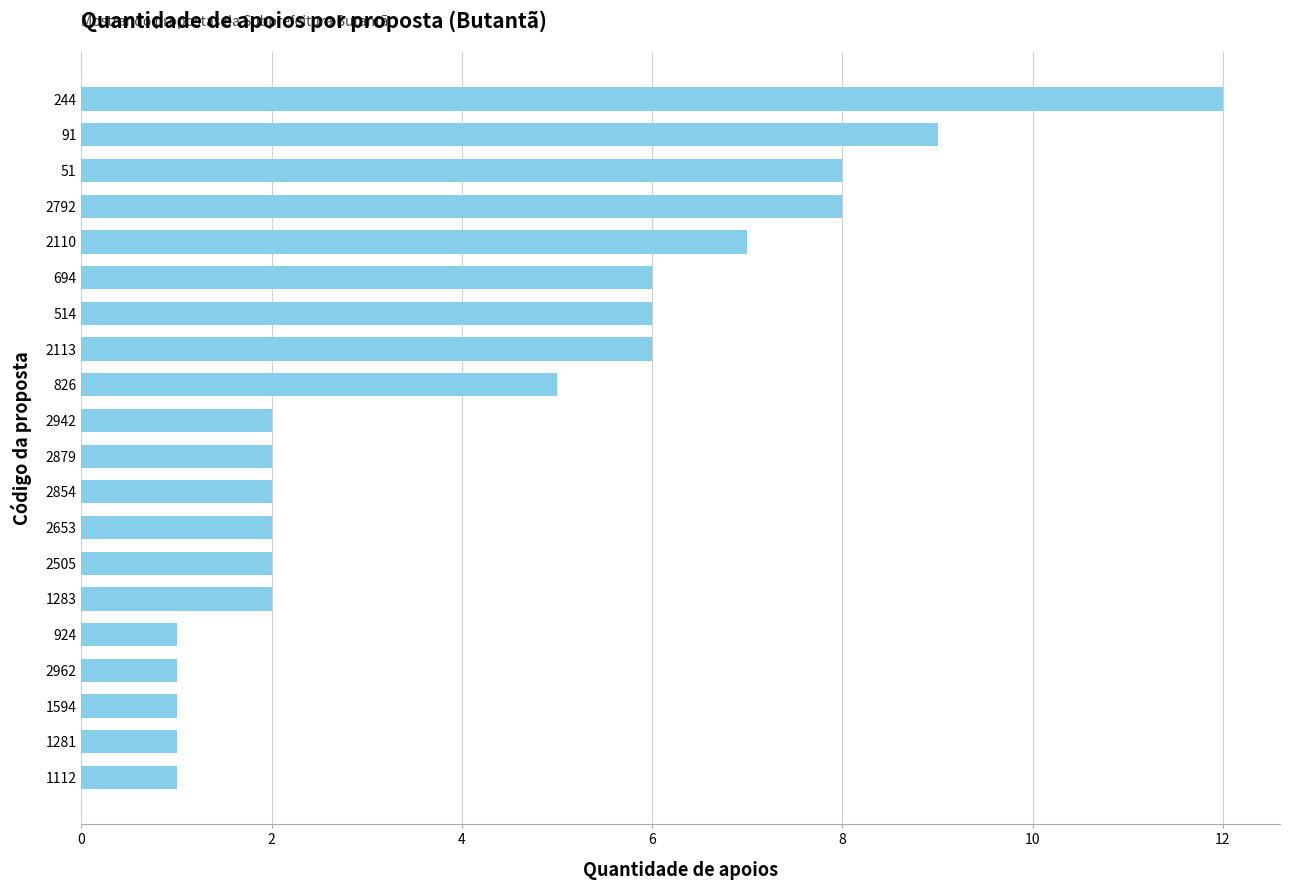

Does the chart contain stacked bars?

No